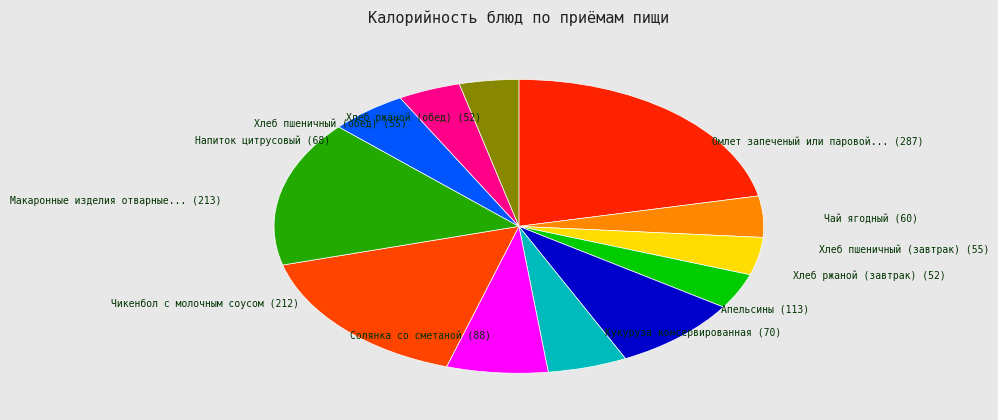

How many segments does this pie chart have?

12